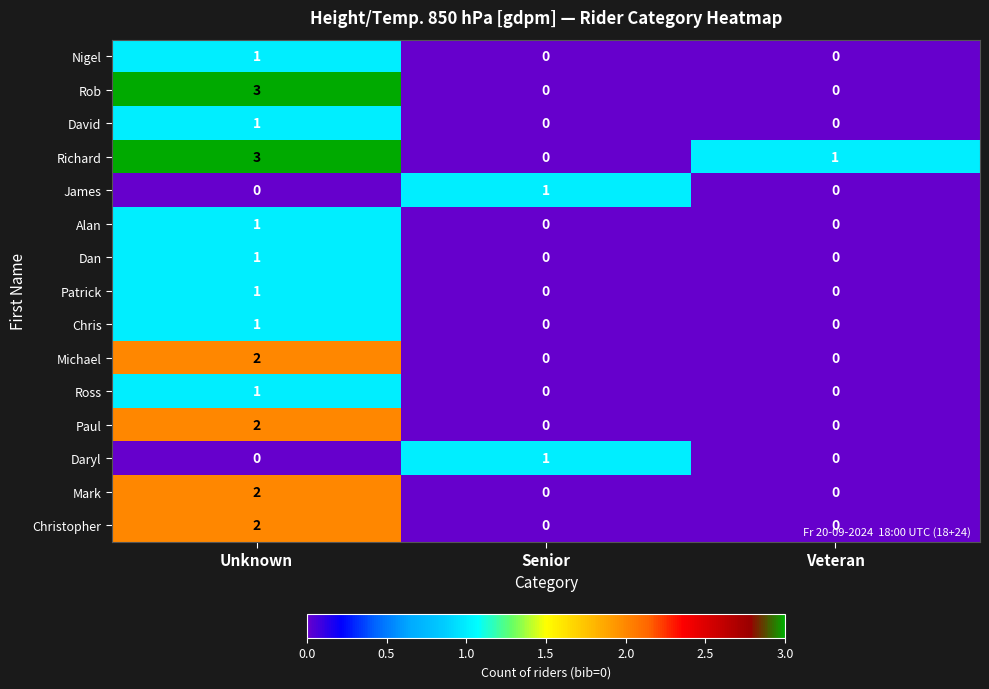

Count the Christopher values in the range 0 to 2.

3